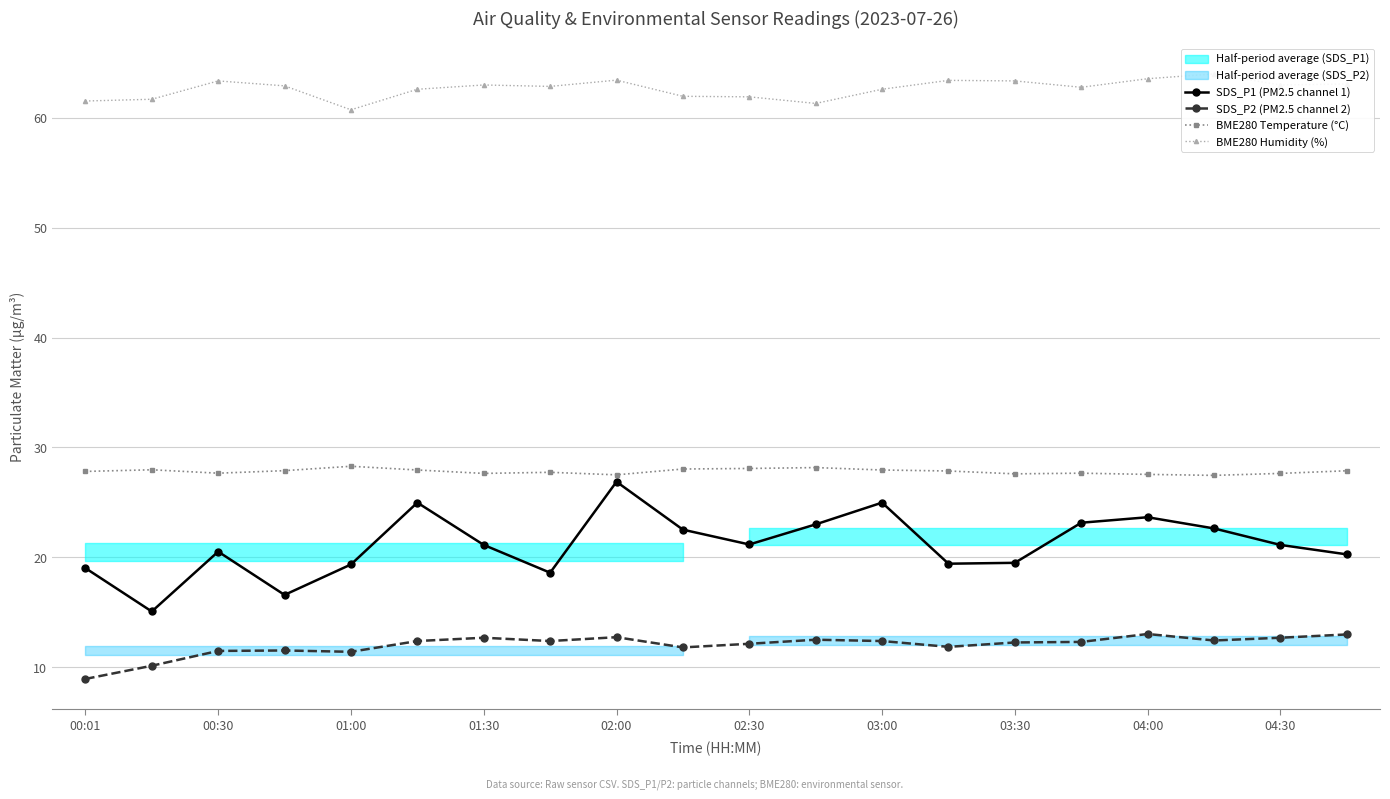

True or false: BME280 Humidity (%) and SDS_P2 (PM2.5 channel 2) cross at least once.

False